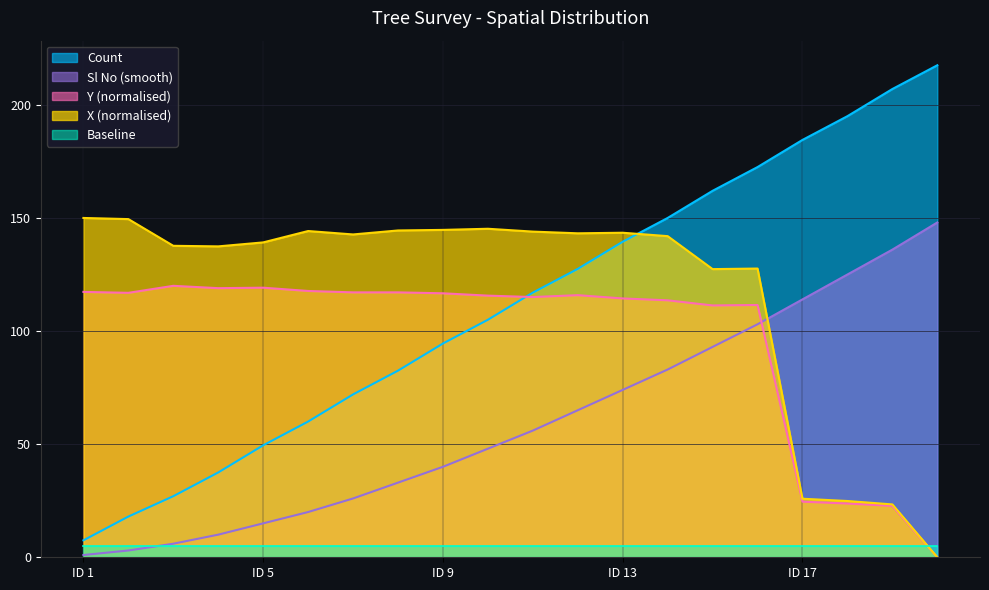

Is the value of Y_norm at 4 greater than the value of Count at 7?

Yes